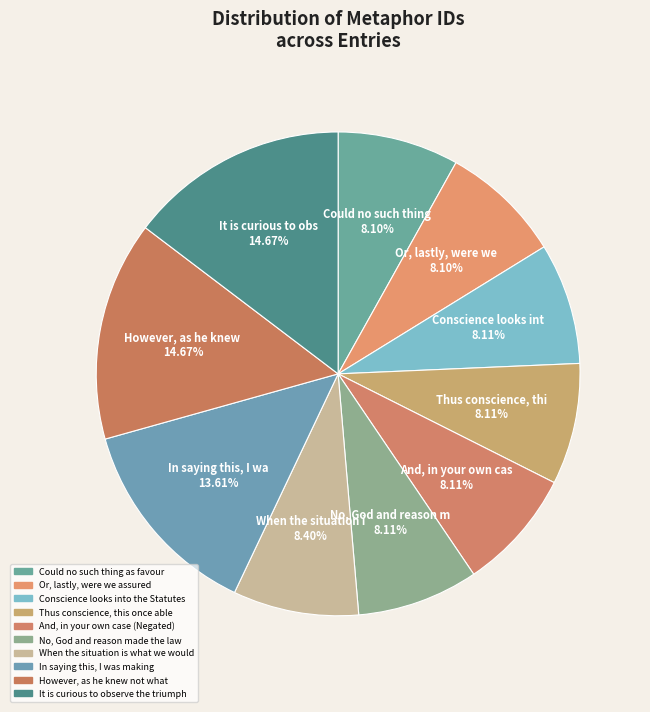

How many slices are in this pie chart?

10